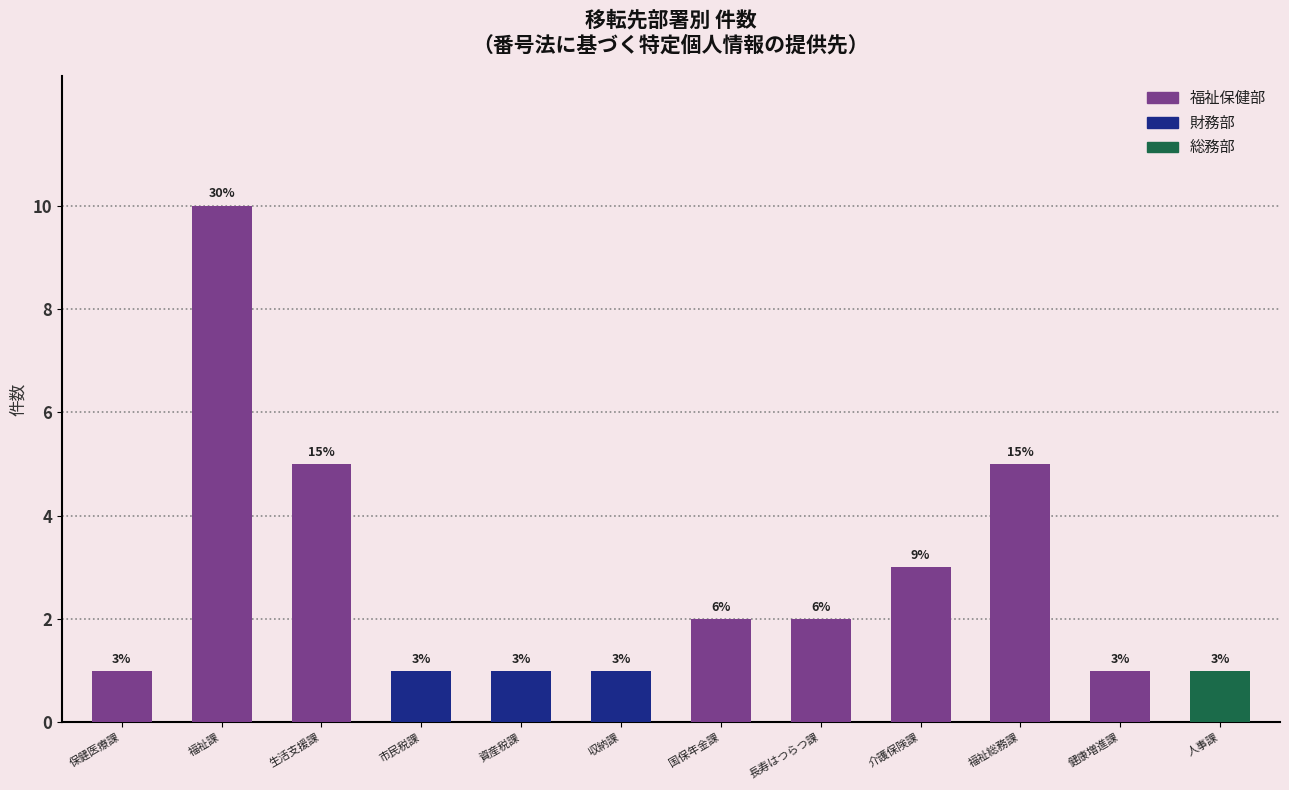

Reading left to right, list all the values displayed in this chart.

1	10	5	1	1	1	2	2	3	5	1	1